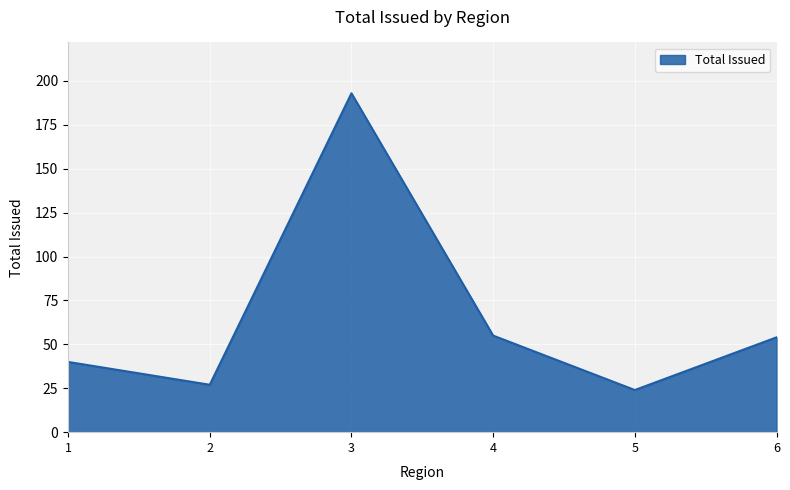

How many lines are shown in the chart?

1